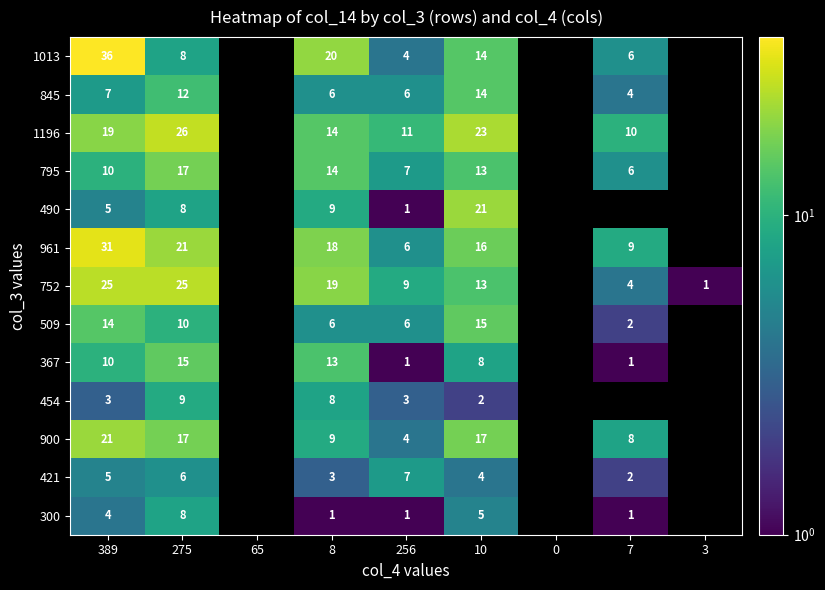

The value of 490 at 256 is 1.7. True or false?

False